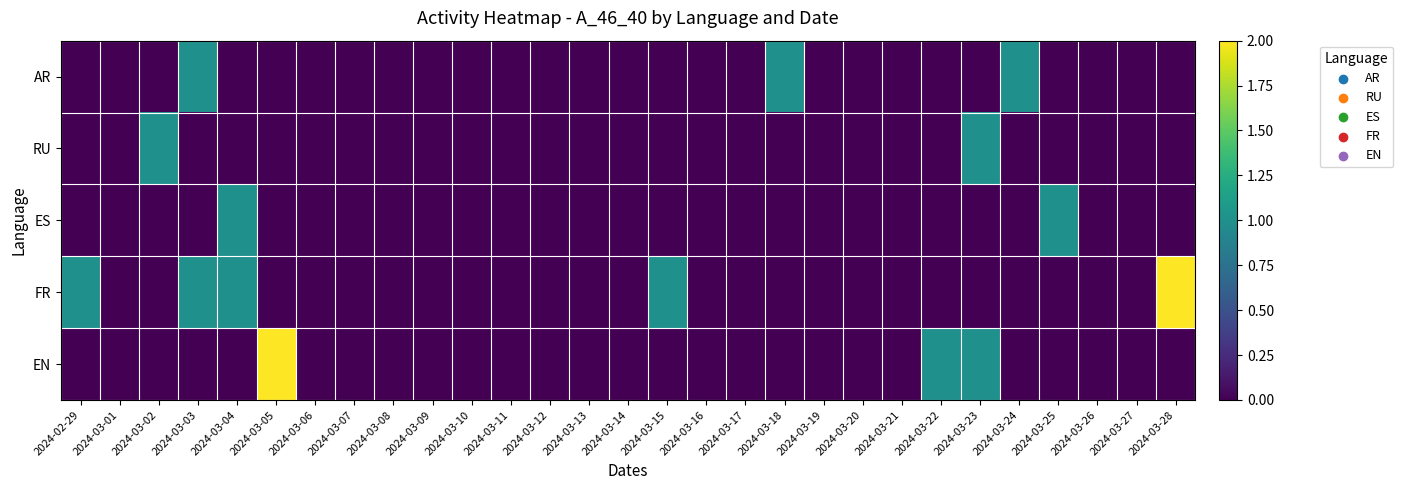

Reading left to right, extract all data points from this chart.

AR: 2024-02-29=0	2024-03-01=0	2024-03-02=0	2024-03-03=1	2024-03-04=0	2024-03-05=0	2024-03-06=0	2024-03-07=0	2024-03-08=0	2024-03-09=0	2024-03-10=0	2024-03-11=0	2024-03-12=0	2024-03-13=0	2024-03-14=0	2024-03-15=0	2024-03-16=0	2024-03-17=0	2024-03-18=1	2024-03-19=0	2024-03-20=0	2024-03-21=0	2024-03-22=0	2024-03-23=0	2024-03-24=1	2024-03-25=0	2024-03-26=0	2024-03-27=0	2024-03-28=0
RU: 2024-02-29=0	2024-03-01=0	2024-03-02=1	2024-03-03=0	2024-03-04=0	2024-03-05=0	2024-03-06=0	2024-03-07=0	2024-03-08=0	2024-03-09=0	2024-03-10=0	2024-03-11=0	2024-03-12=0	2024-03-13=0	2024-03-14=0	2024-03-15=0	2024-03-16=0	2024-03-17=0	2024-03-18=0	2024-03-19=0	2024-03-20=0	2024-03-21=0	2024-03-22=0	2024-03-23=1	2024-03-24=0	2024-03-25=0	2024-03-26=0	2024-03-27=0	2024-03-28=0
ES: 2024-02-29=0	2024-03-01=0	2024-03-02=0	2024-03-03=0	2024-03-04=1	2024-03-05=0	2024-03-06=0	2024-03-07=0	2024-03-08=0	2024-03-09=0	2024-03-10=0	2024-03-11=0	2024-03-12=0	2024-03-13=0	2024-03-14=0	2024-03-15=0	2024-03-16=0	2024-03-17=0	2024-03-18=0	2024-03-19=0	2024-03-20=0	2024-03-21=0	2024-03-22=0	2024-03-23=0	2024-03-24=0	2024-03-25=1	2024-03-26=0	2024-03-27=0	2024-03-28=0
FR: 2024-02-29=1	2024-03-01=0	2024-03-02=0	2024-03-03=1	2024-03-04=1	2024-03-05=0	2024-03-06=0	2024-03-07=0	2024-03-08=0	2024-03-09=0	2024-03-10=0	2024-03-11=0	2024-03-12=0	2024-03-13=0	2024-03-14=0	2024-03-15=1	2024-03-16=0	2024-03-17=0	2024-03-18=0	2024-03-19=0	2024-03-20=0	2024-03-21=0	2024-03-22=0	2024-03-23=0	2024-03-24=0	2024-03-25=0	2024-03-26=0	2024-03-27=0	2024-03-28=2
EN: 2024-02-29=0	2024-03-01=0	2024-03-02=0	2024-03-03=0	2024-03-04=0	2024-03-05=2	2024-03-06=0	2024-03-07=0	2024-03-08=0	2024-03-09=0	2024-03-10=0	2024-03-11=0	2024-03-12=0	2024-03-13=0	2024-03-14=0	2024-03-15=0	2024-03-16=0	2024-03-17=0	2024-03-18=0	2024-03-19=0	2024-03-20=0	2024-03-21=0	2024-03-22=1	2024-03-23=1	2024-03-24=0	2024-03-25=0	2024-03-26=0	2024-03-27=0	2024-03-28=0